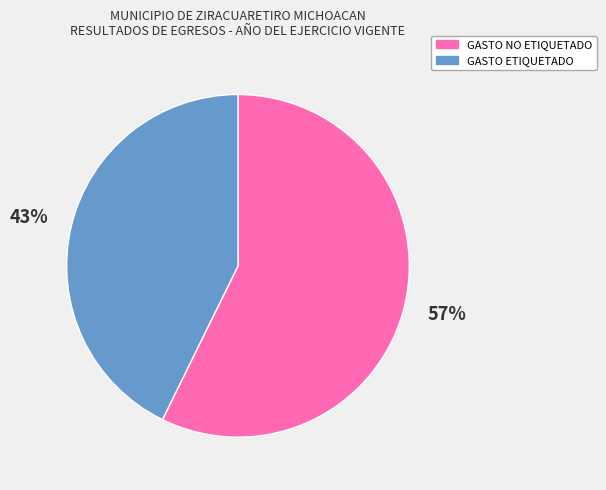

True or false: GASTO NO ETIQUETADO accounts for 57% of the total.

True